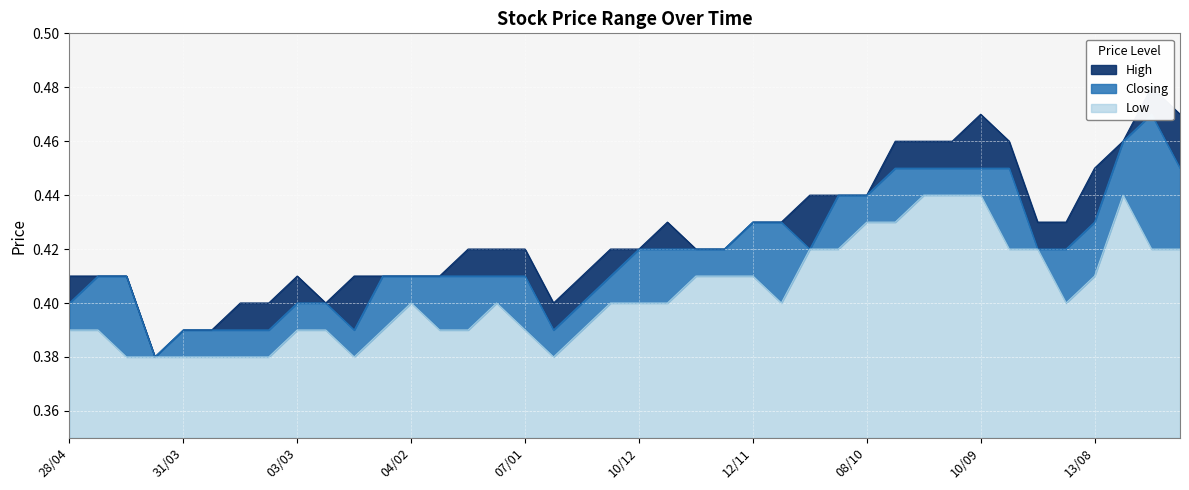

Does the chart display data point markers on the line(s)?

No